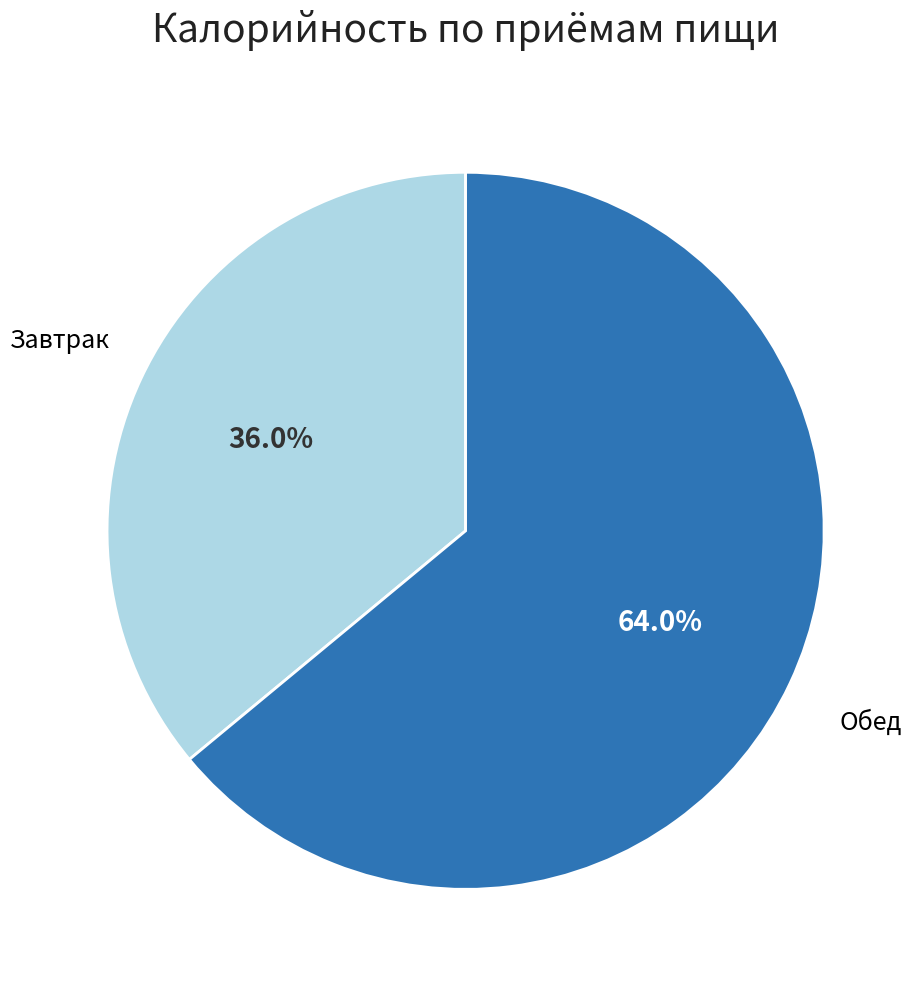

Is there any slice that represents more than half of the pie?

Yes